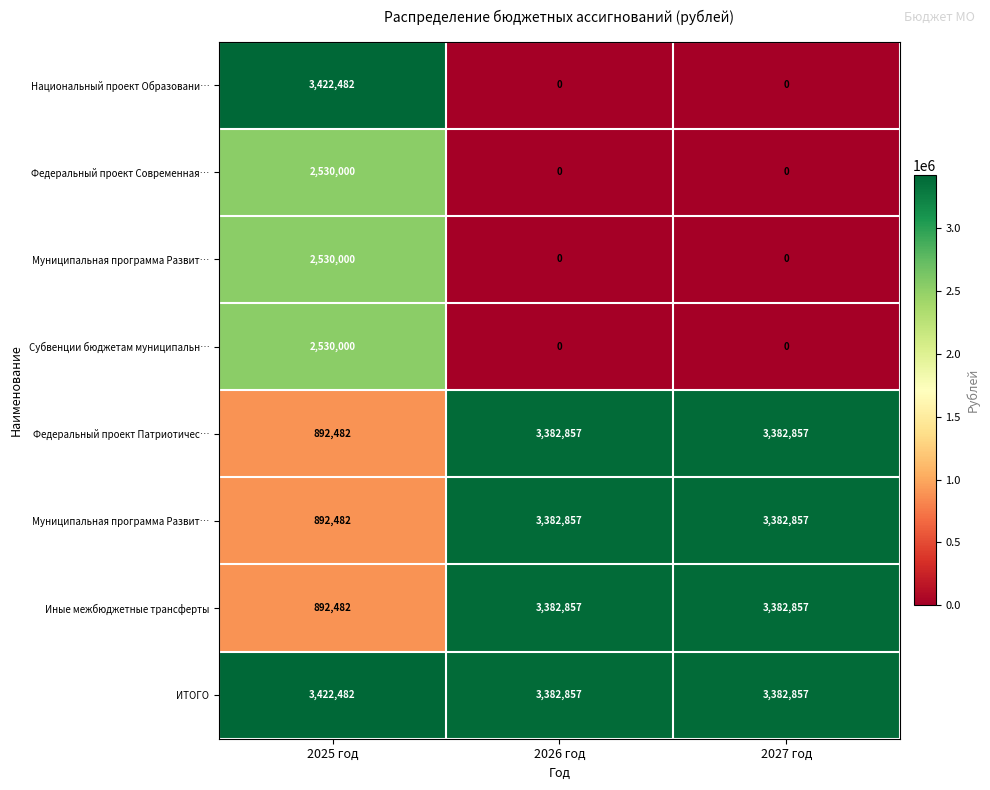

Which label corresponds to the smallest value in the chart?

2026 год